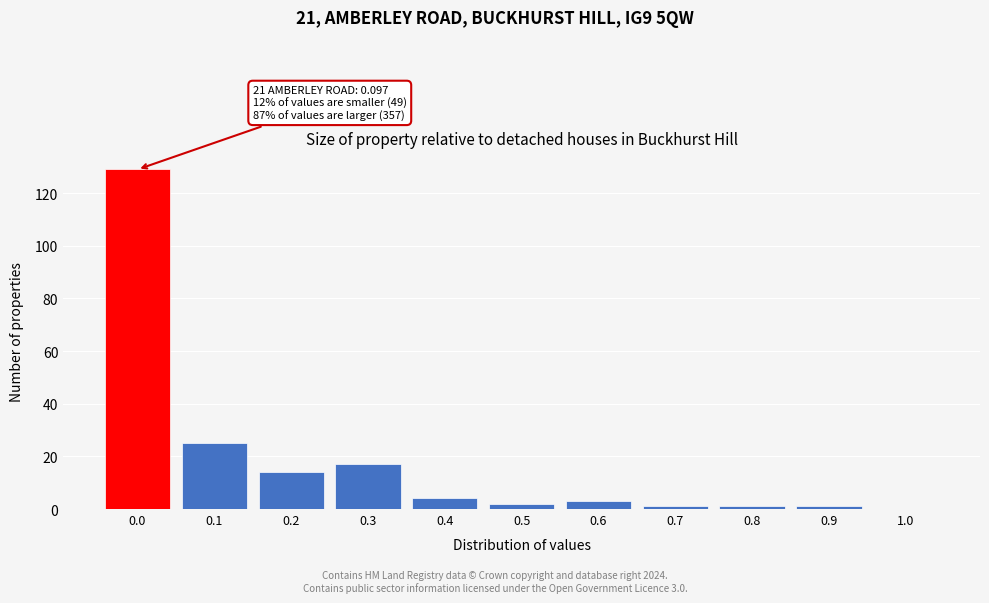

Reading right to left, transcribe all the data shown in this chart.

1.0=0	0.9=1	0.8=1	0.7=1	0.6=3	0.5=2	0.4=4	0.3=17	0.2=14	0.1=25	0.0=129